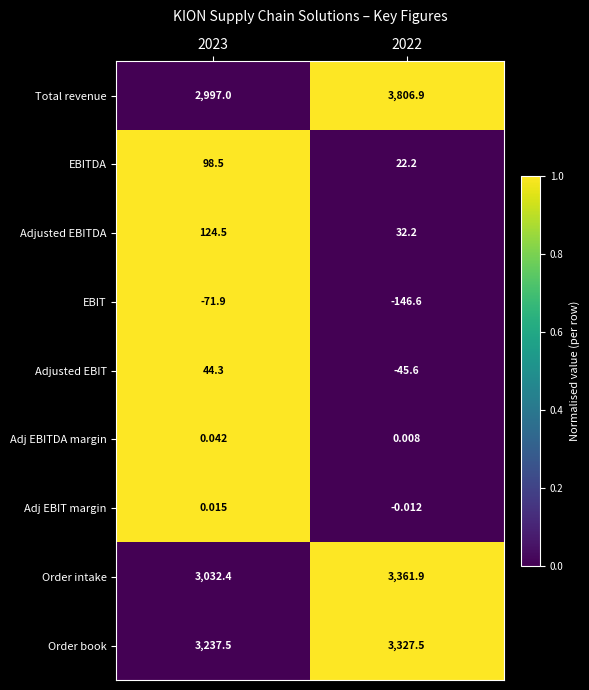

Rank the series at 2023 from lowest to highest value.

EBIT, Adj EBIT margin, Adj EBITDA margin, Adjusted EBIT, EBITDA, Adjusted EBITDA, Total revenue, Order intake, Order book